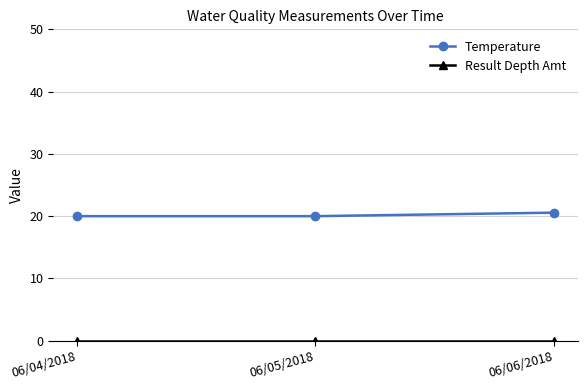

What is the value of the Temperature point at the 1st from the left?

20.0